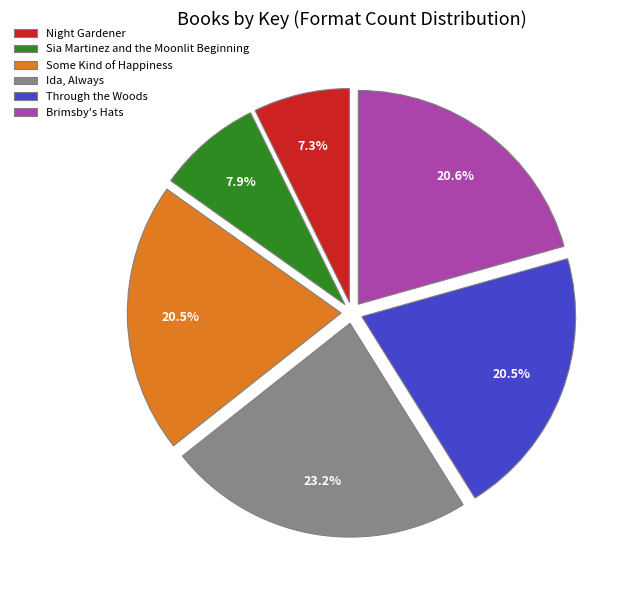

Is the sum of Some Kind of Happiness and Sia Martinez and the Moonlit Beginning greater than half?

No